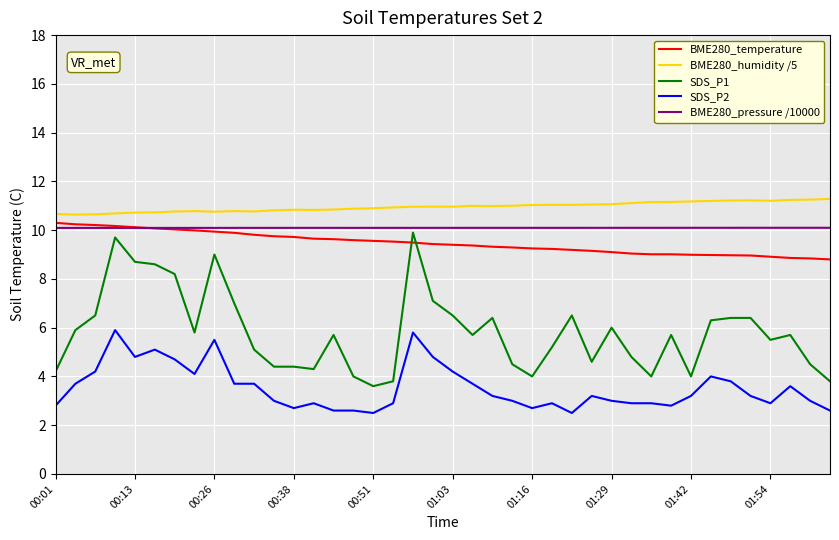

Which series has the largest range (max minus min)?

SDS_P1